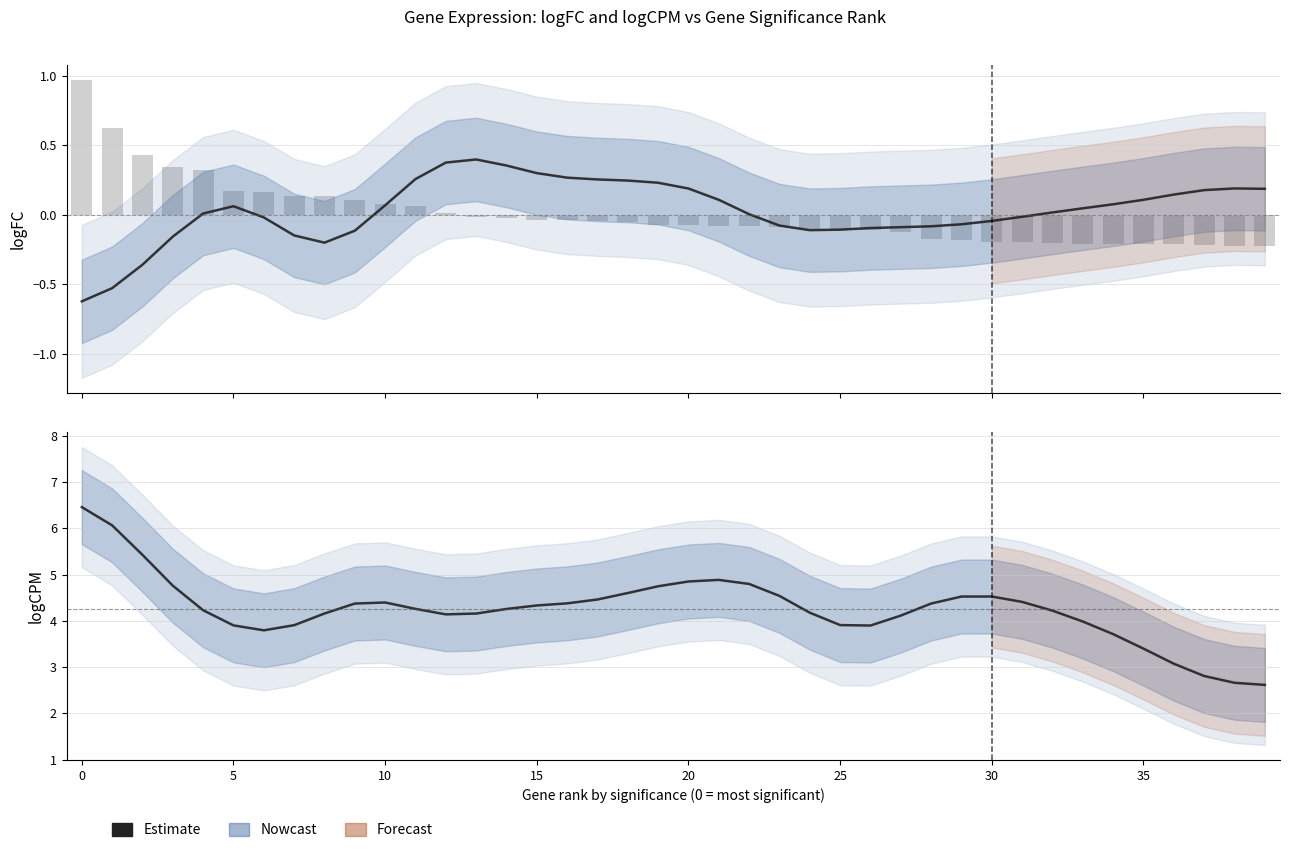

What is the difference between the highest and lowest values at 23?

4.6